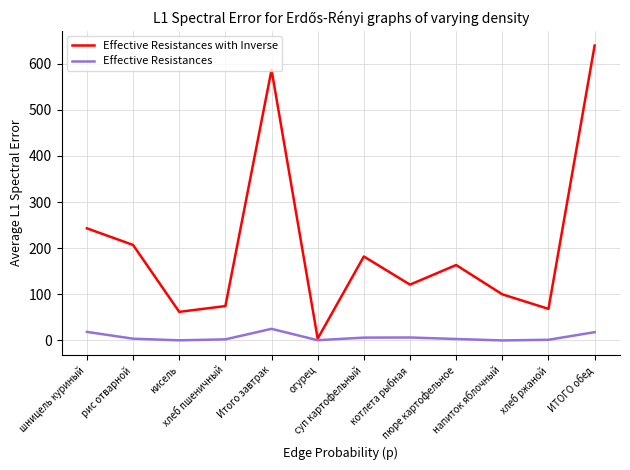

Which label corresponds to the largest value in the chart?

ИТОГО обед